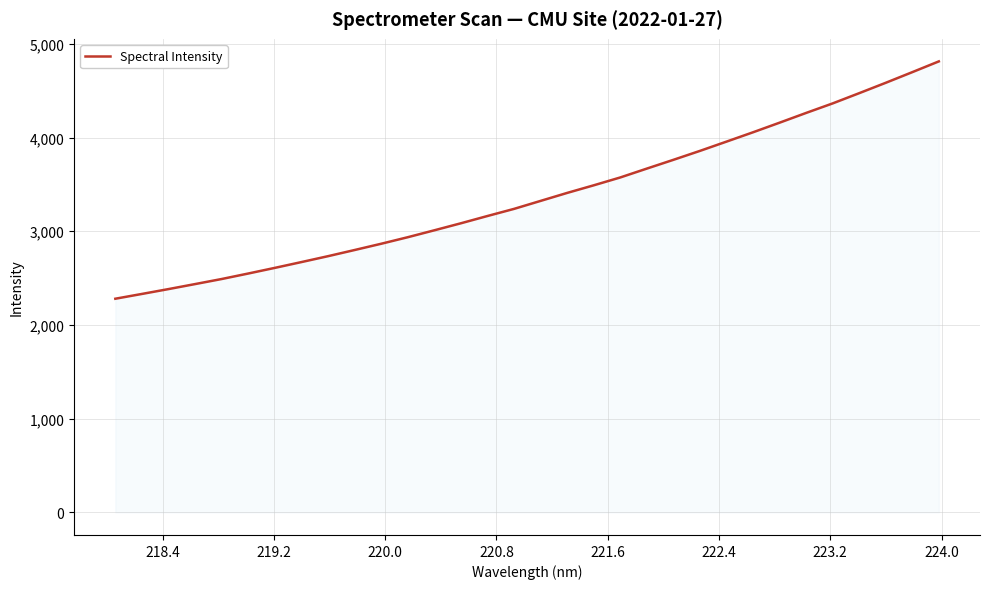

What is the sum of all values?

108034.1